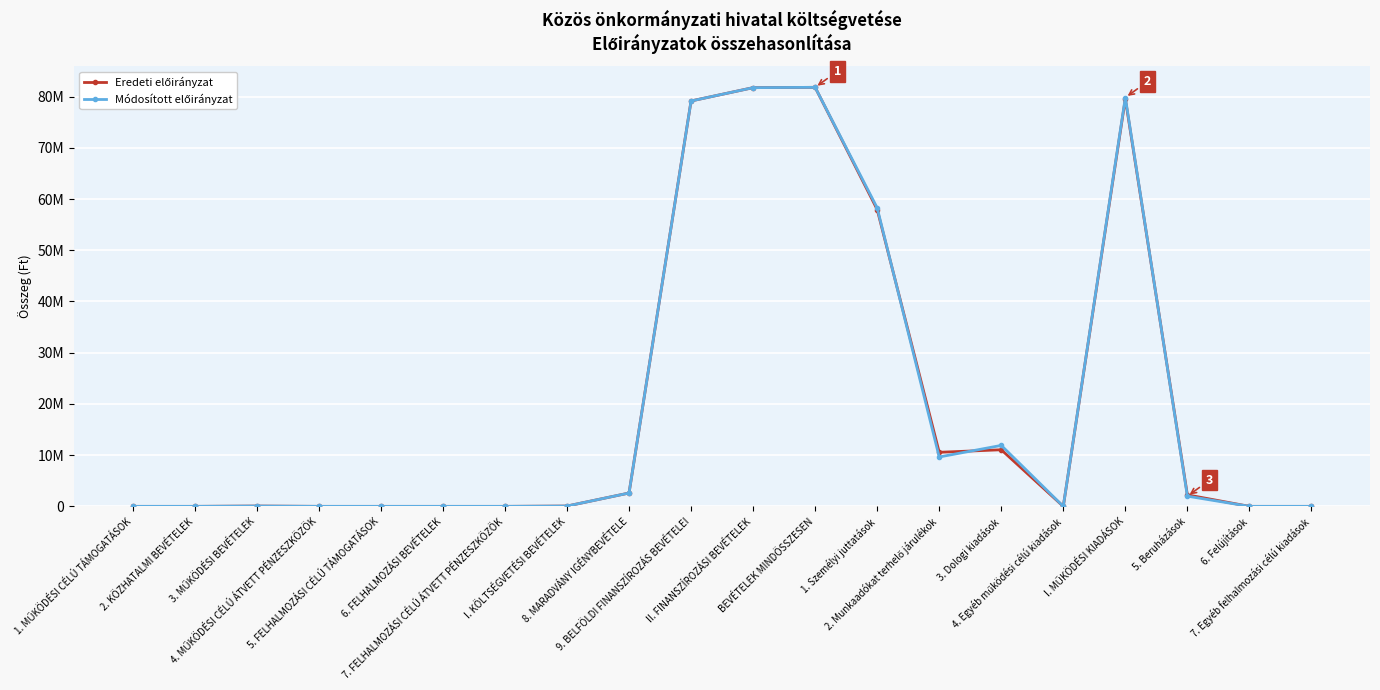

After their last crossing, which series has the higher values: Módosított előirányzat or Eredeti előirányzat?

Eredeti előirányzat